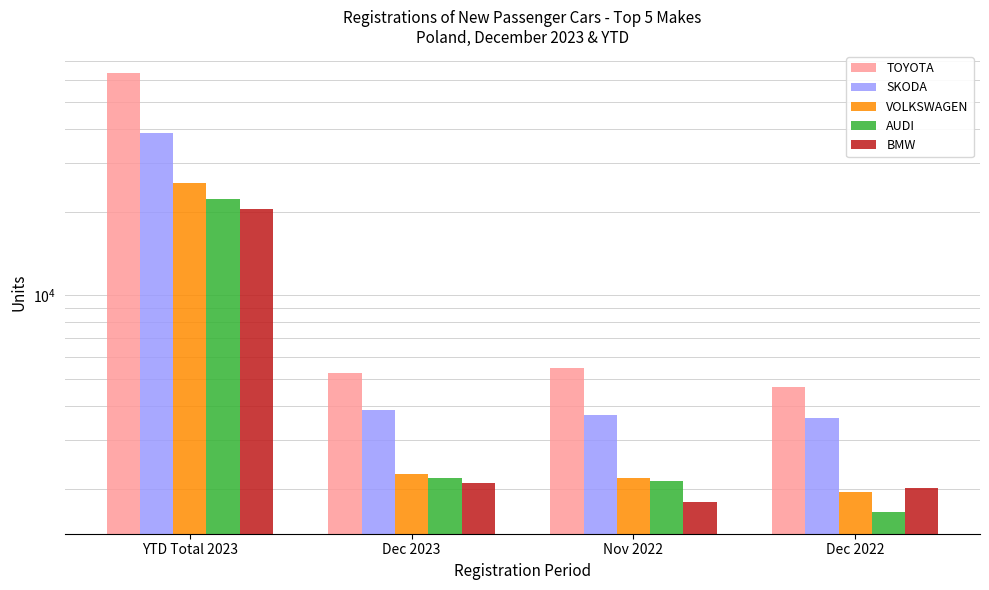

At which label is AUDI closest to 11938?

Dec 2023